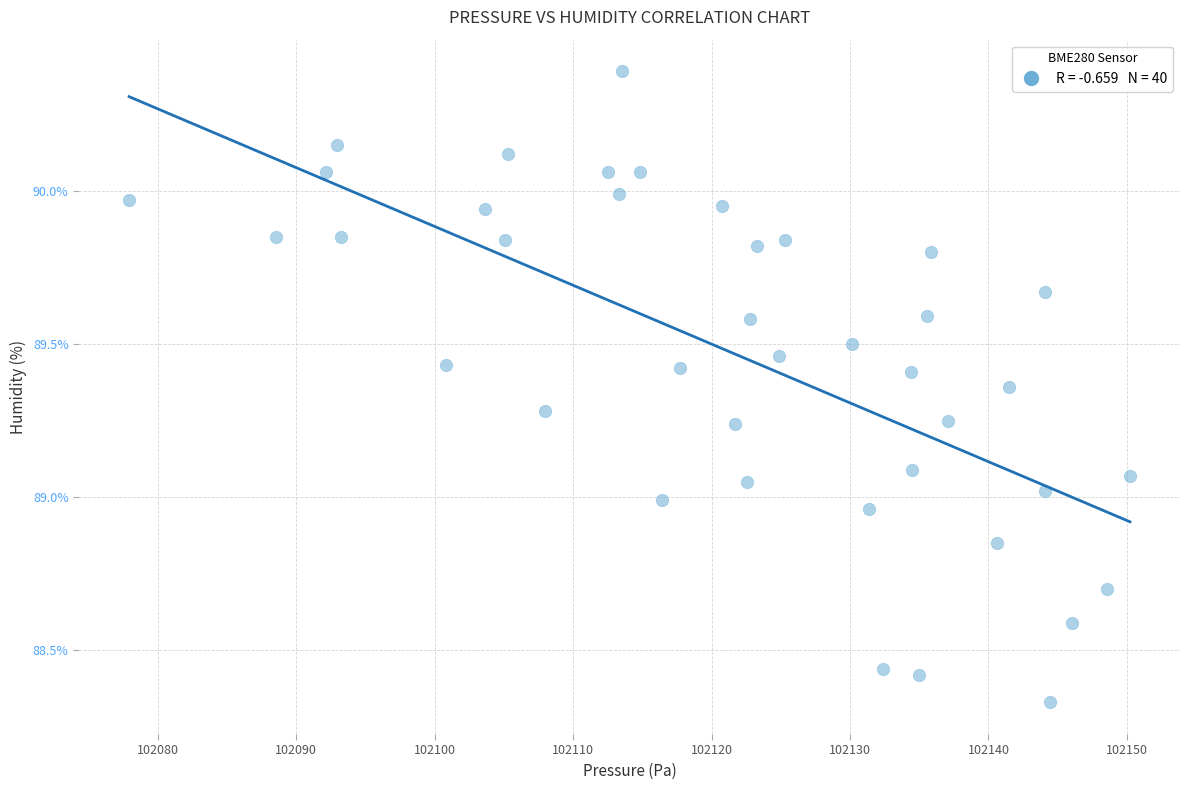

What is the range of Y values (max minus min)?

2.1